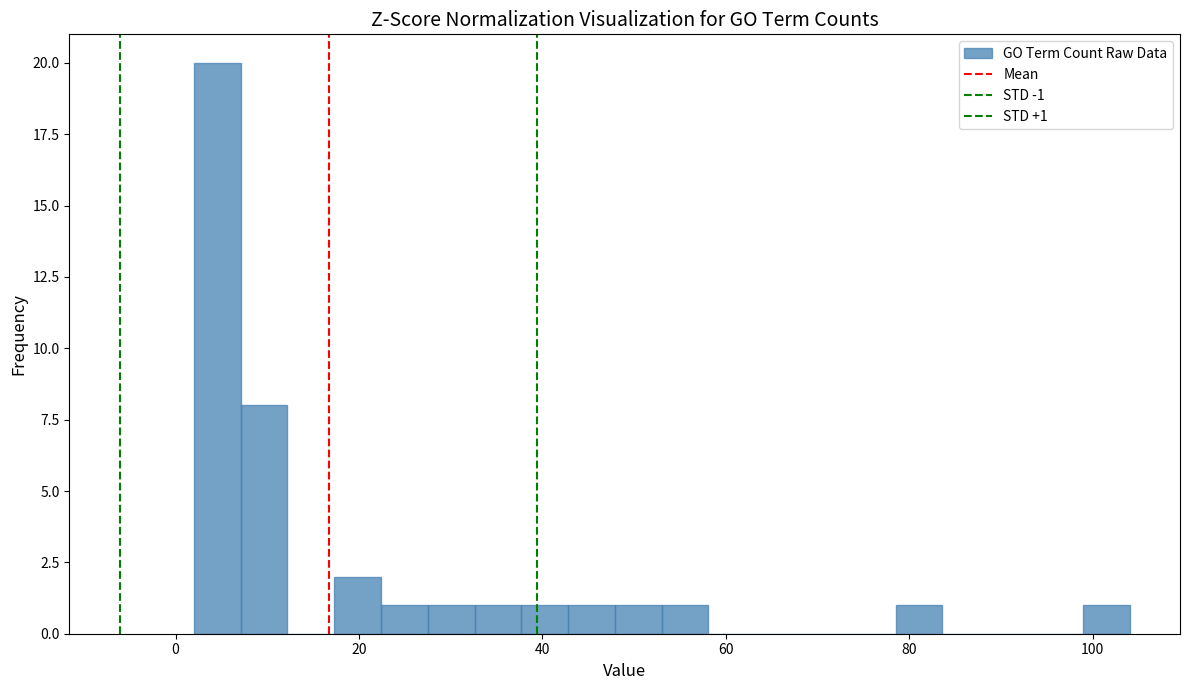

Around what value on the x-axis is the tallest bar? Give the approximate position of its centre, as read against the axis.

4